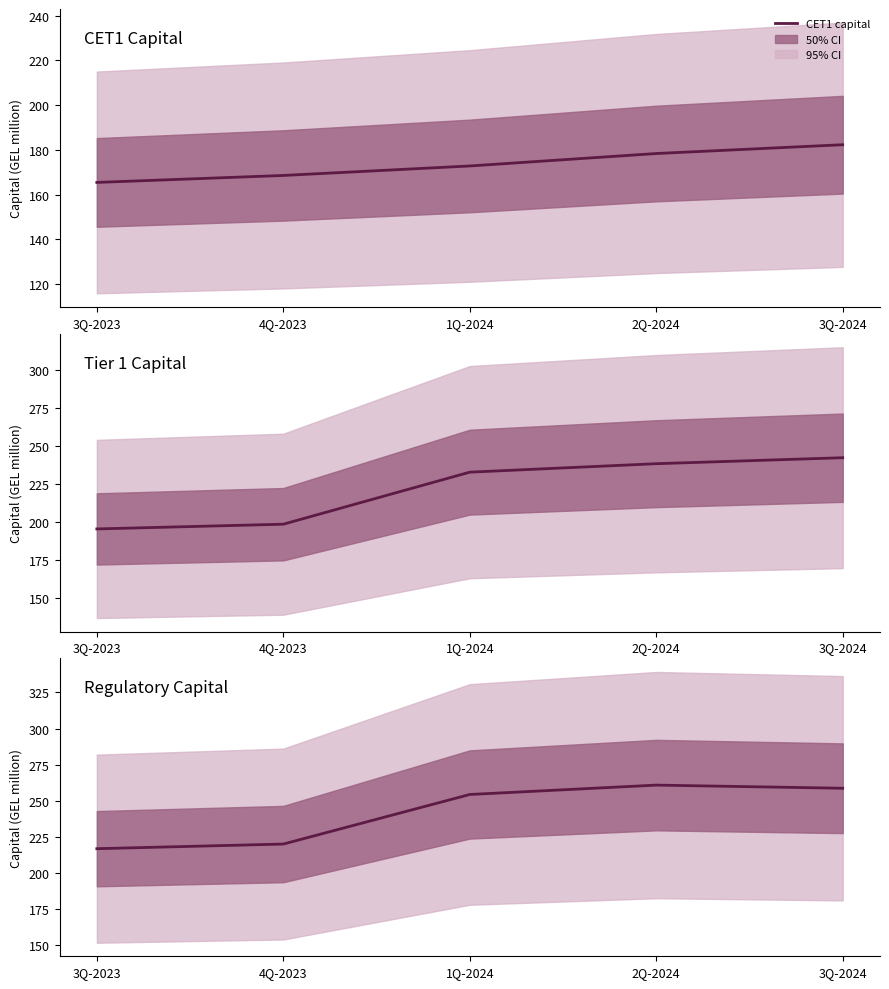

What is the difference between the highest and lowest values at 2Q-2024?

82.5